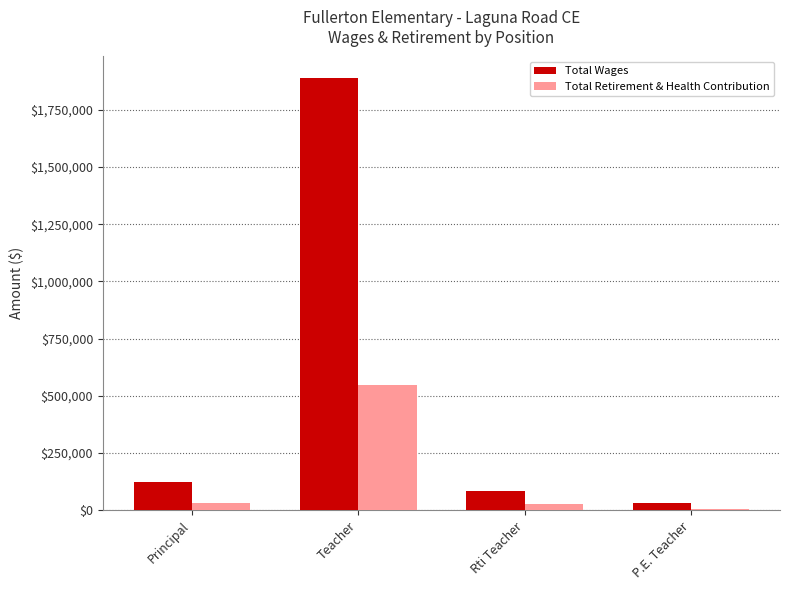

What is the average value of the Total Wages series?

532341